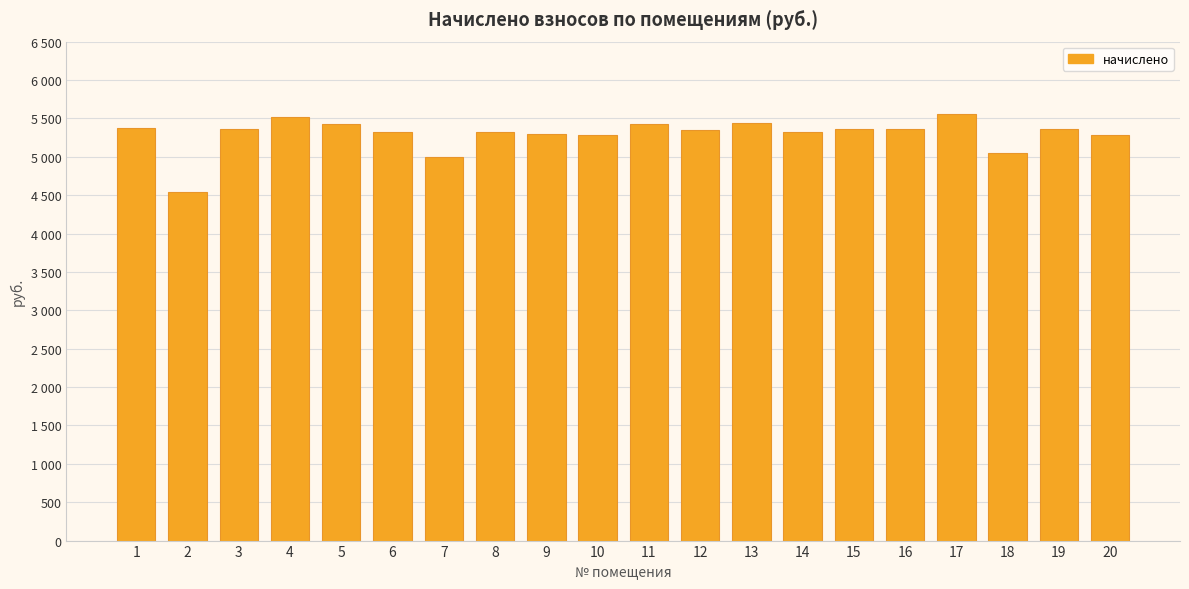

What is the value of the 17th bar from the left?

5551.2